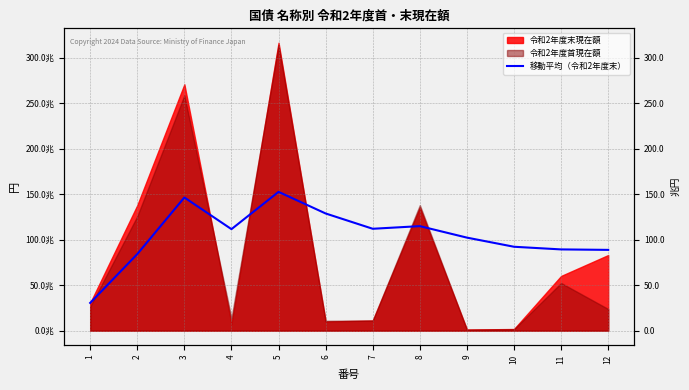

At which label does the data first exceed 111565775750000?

3